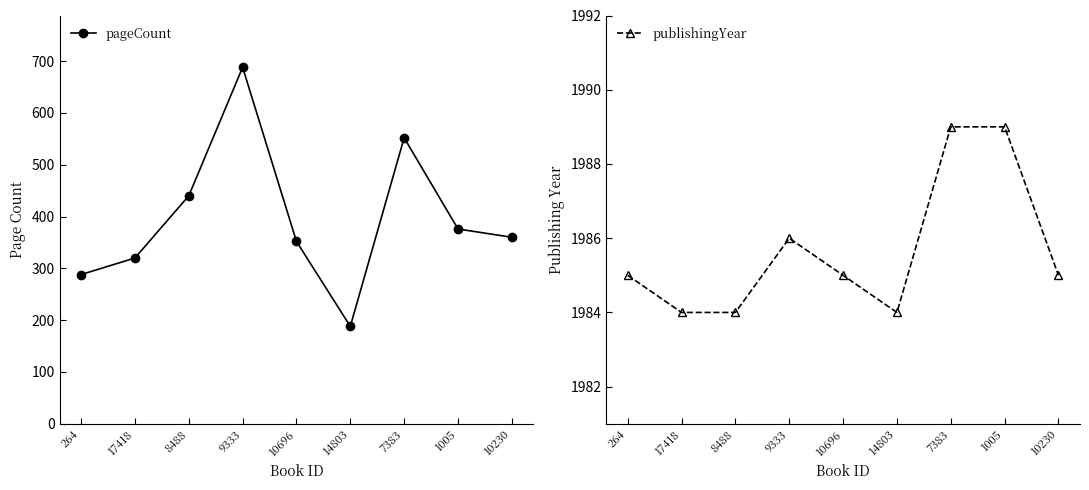

What is the average value of the publishingYear series?

1986